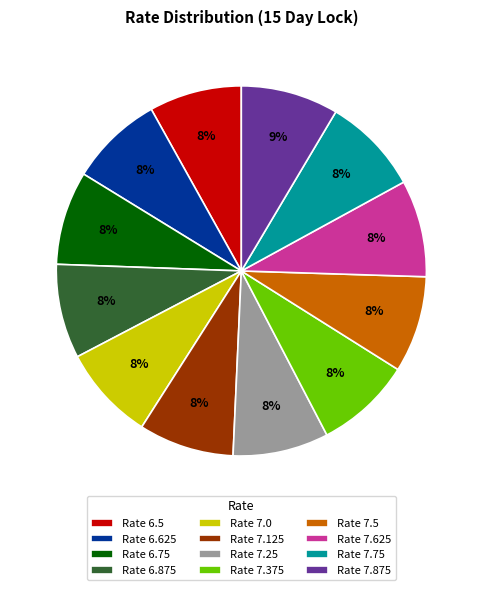

Is it true that Rate 7.625 is 8% of the pie?

True